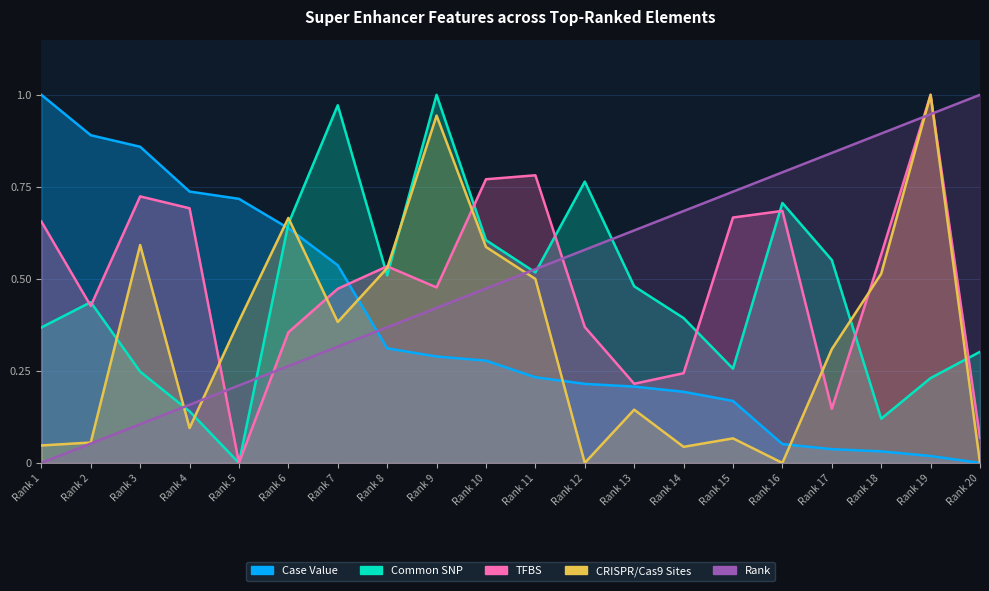

Where is tfbs nearest to the value 0?

Rank 5